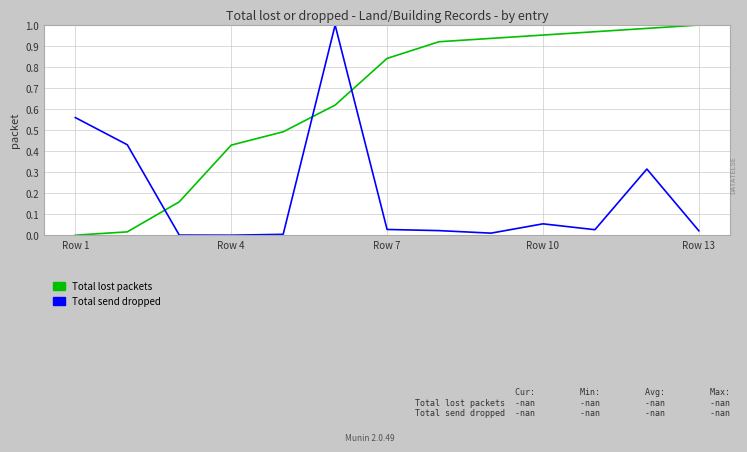

Does the chart have visible grid lines?

Yes